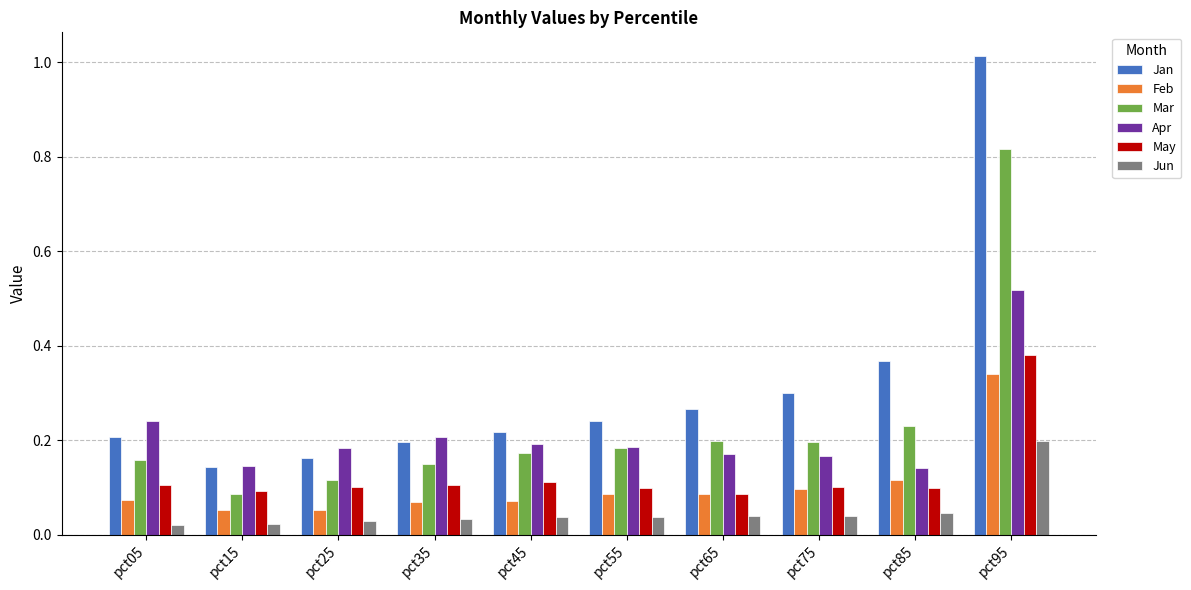

What are all the series names shown in the legend?

Jan, Feb, Mar, Apr, May, Jun